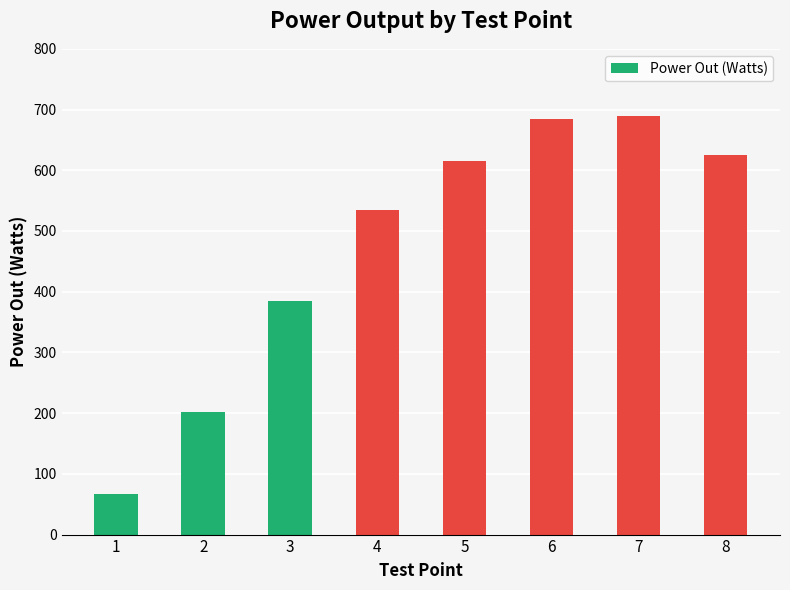

What value does the data have at 4?

535.2